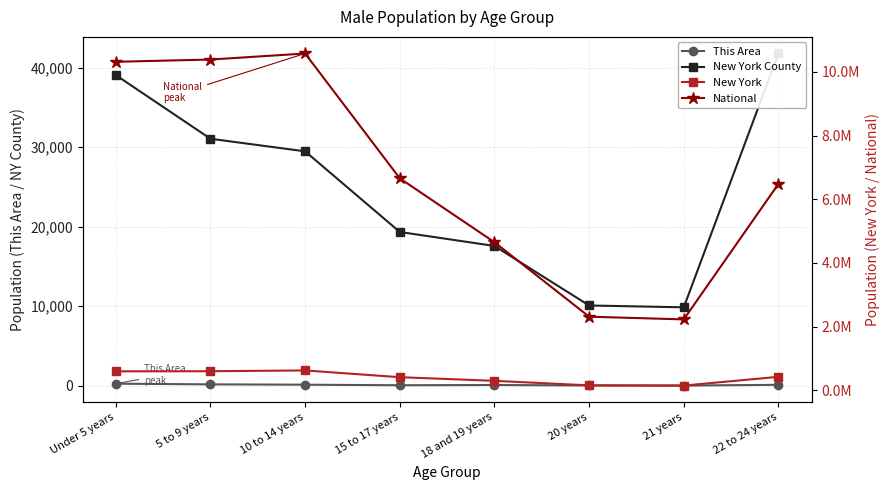

Which series has the largest range (max minus min)?

National